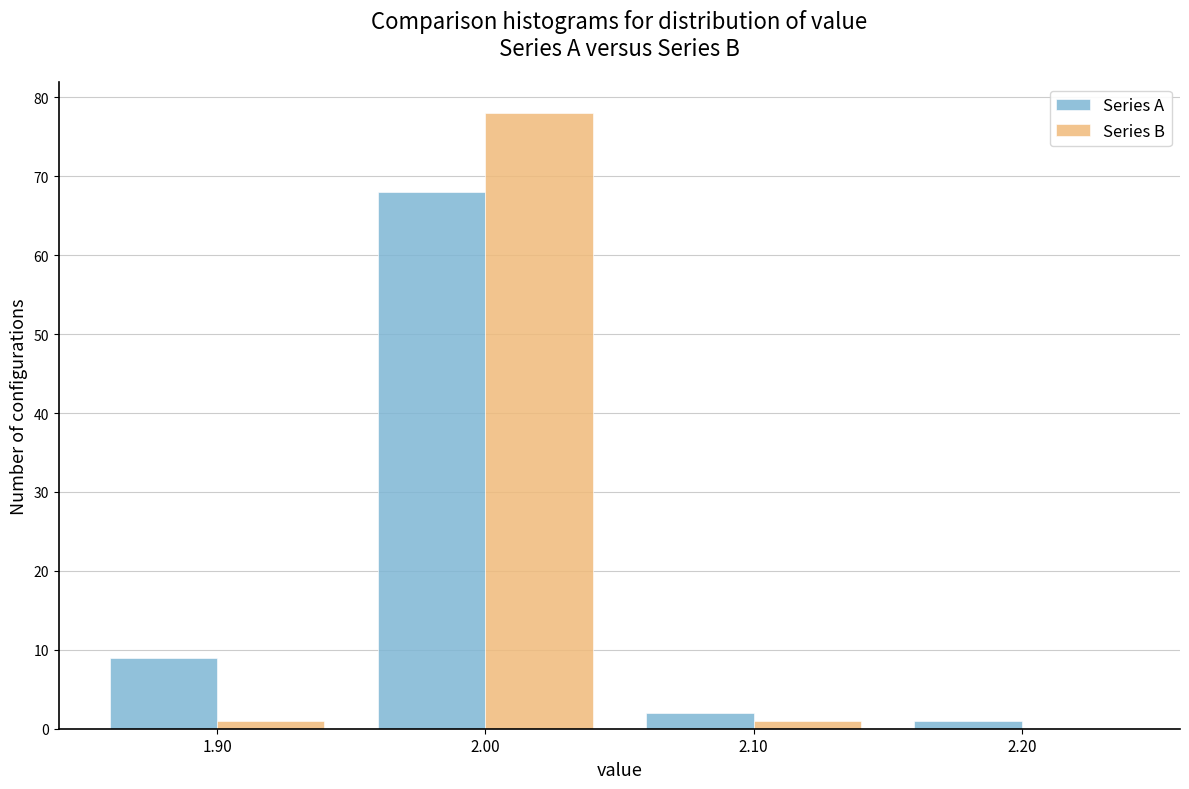

Reading left to right, list every range on the x-axis with the height of the bar of each series over it. The values are not printed on the chart, so give them approximately, as read against the axis.

1.85 to 1.95: Series A=9	Series B=1
1.95 to 2.05: Series A=68	Series B=78
2.05 to 2.15: Series A=2	Series B=1
2.15 to 2.25: Series A=1	Series B=0